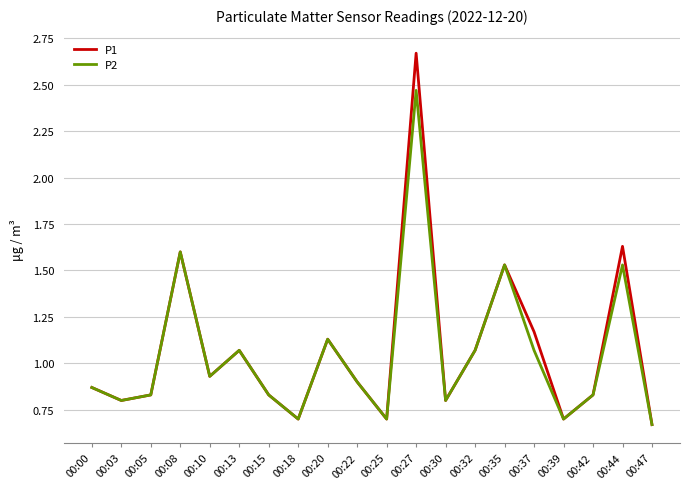

Which series has the largest range (max minus min)?

P1